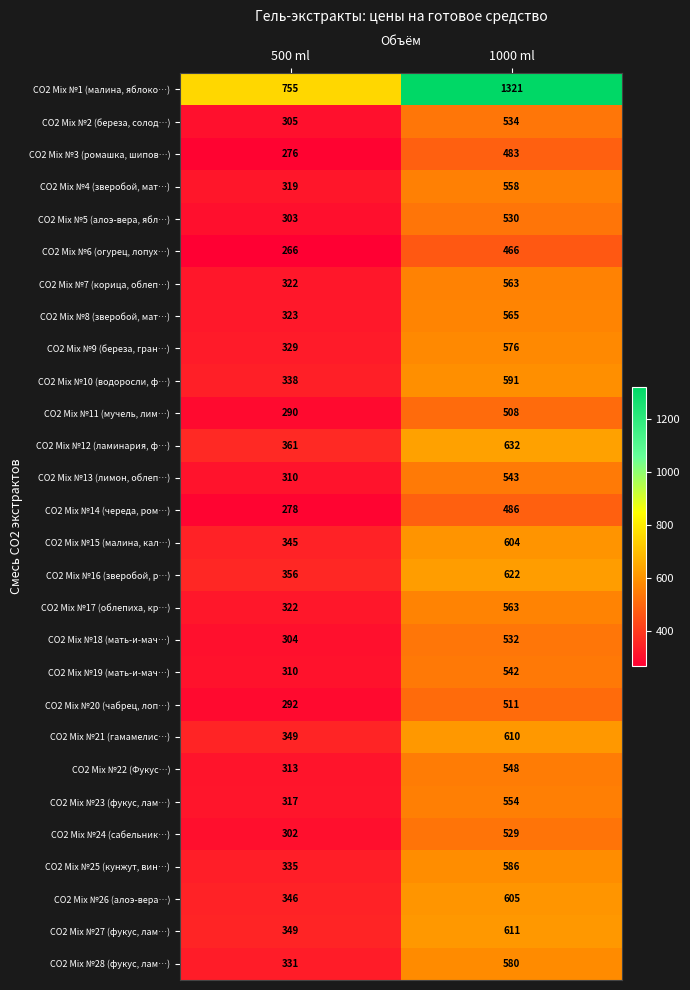

How many distinct data groups are displayed?

28